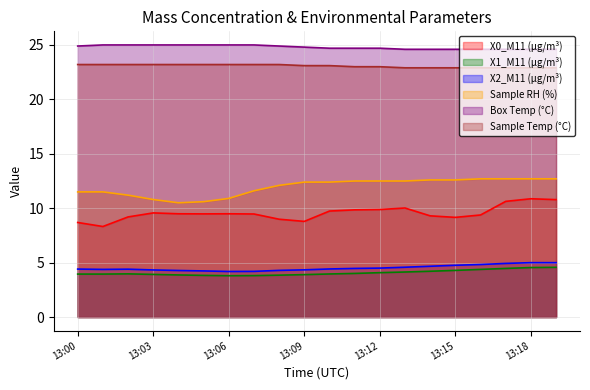

True or false: Box Temp (°C) and X0_M11 (μg/m³) cross at least once.

False